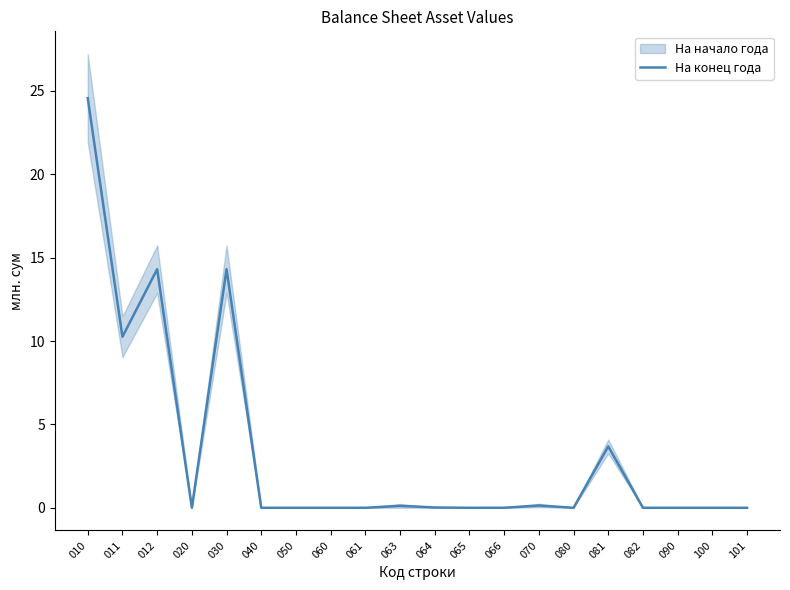

Rank the categories by value from highest to lowest.

010, 012, 030, 011, 081, 070, 063, 064, 066, 020, 040, 050, 060, 061, 065, 080, 082, 090, 100, 101